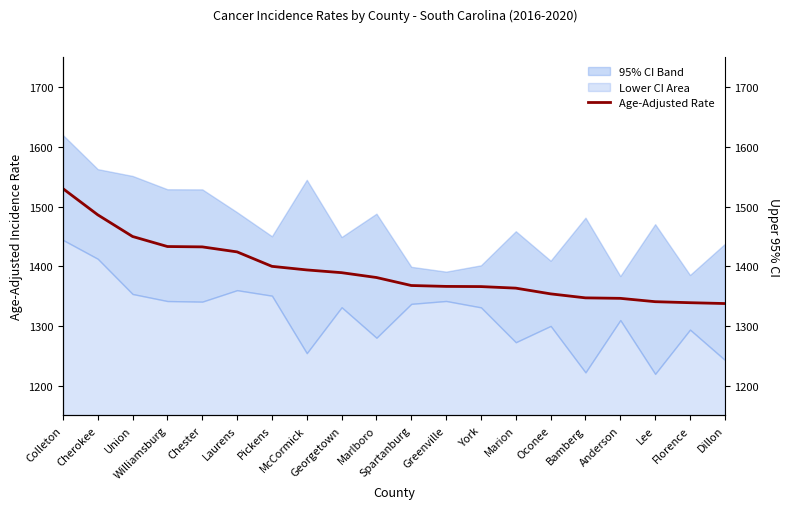

True or false: the data has more than 2 interior local peaks.

False